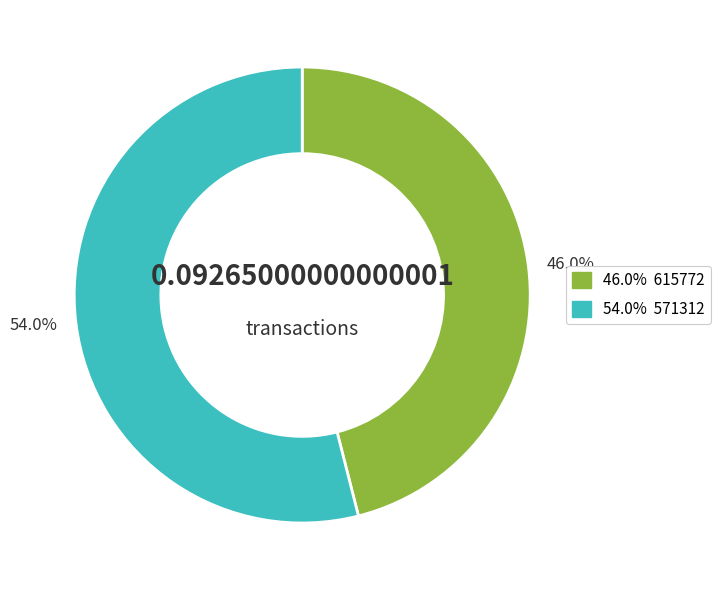

Count the number of slices in the pie.

2